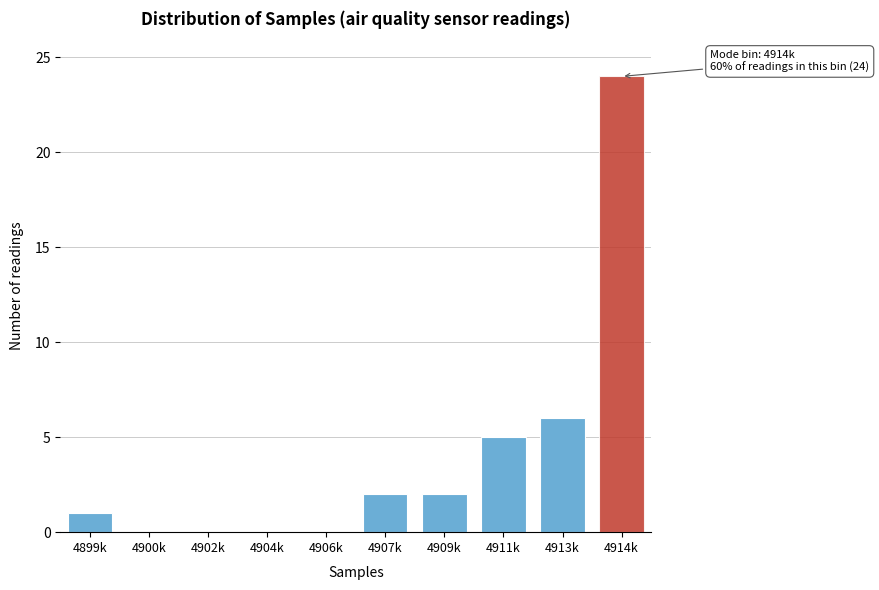

Reading left to right, extract all data points from this chart.

4899k=1	4900k=0	4902k=0	4904k=0	4906k=0	4907k=2	4909k=2	4911k=5	4913k=6	4914k=24